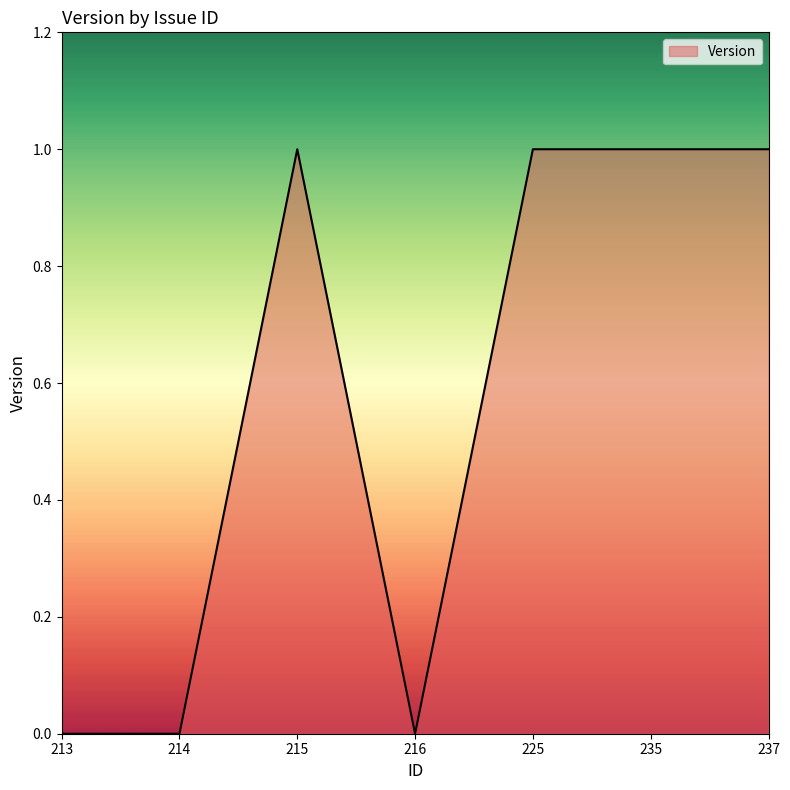

True or false: the data has more than 2 interior local peaks.

False